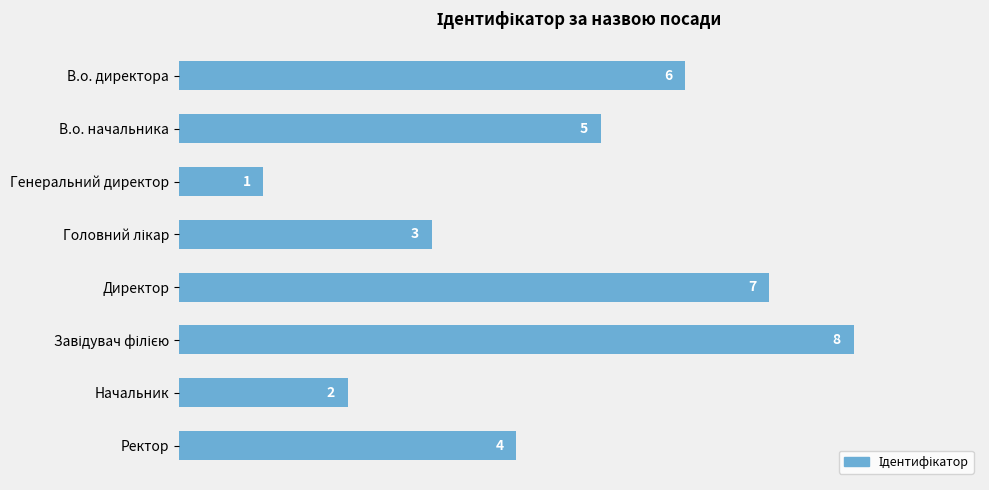

What is the difference between the second highest and second lowest values?

5